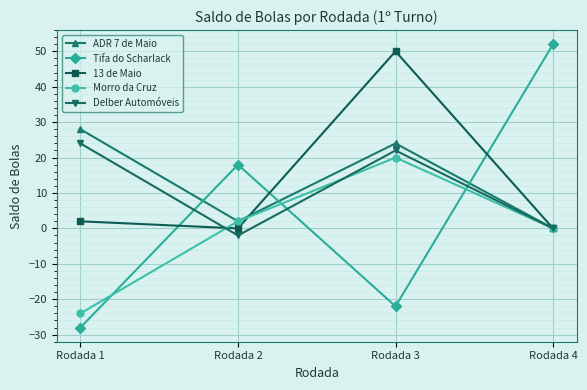

Which series has the largest range (max minus min)?

Tifa do Scharlack